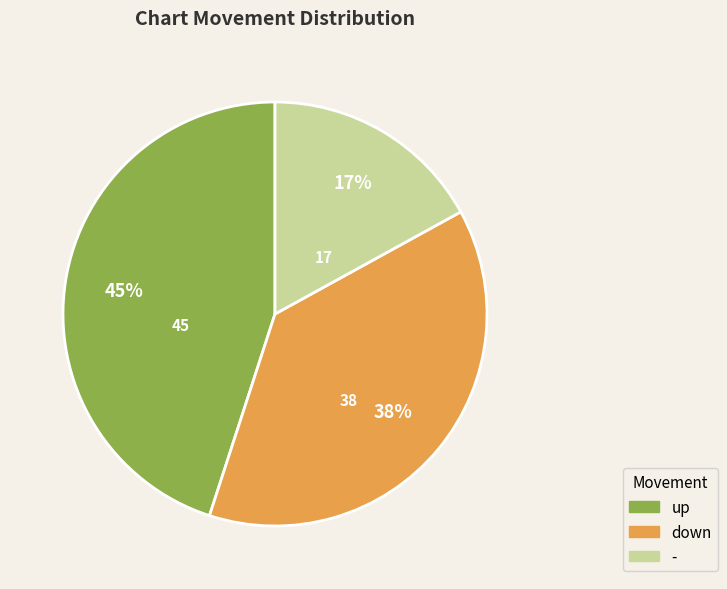

To the nearest percent, what is the average slice percentage?

33%